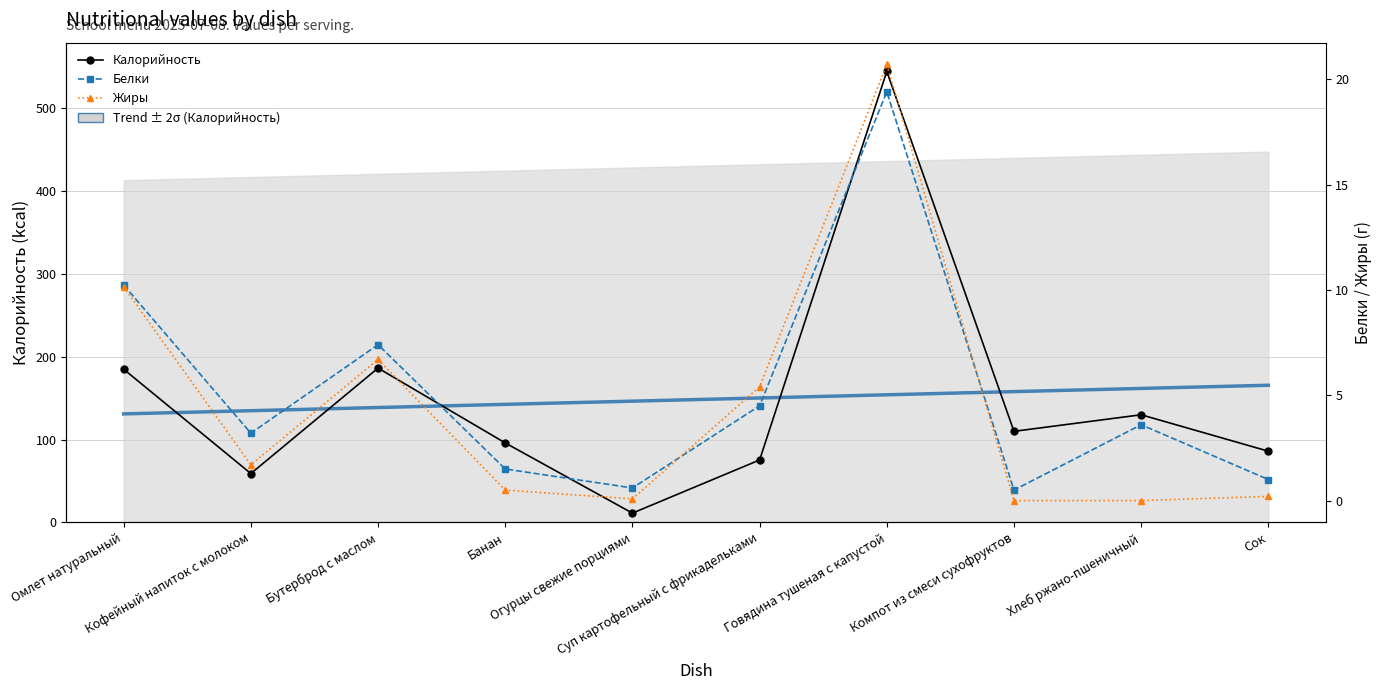

Between which two adjacent categories do Жиры and Белки first intersect?

Огурцы свежие порциями and Суп картофельный с фрикадельками